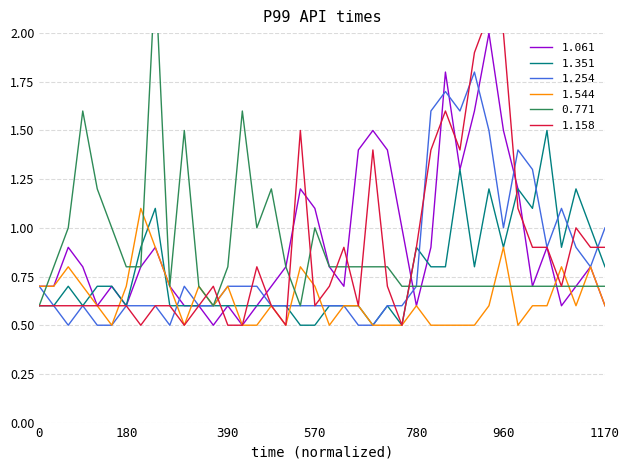

What is the minimum value for 1.254?

0.5